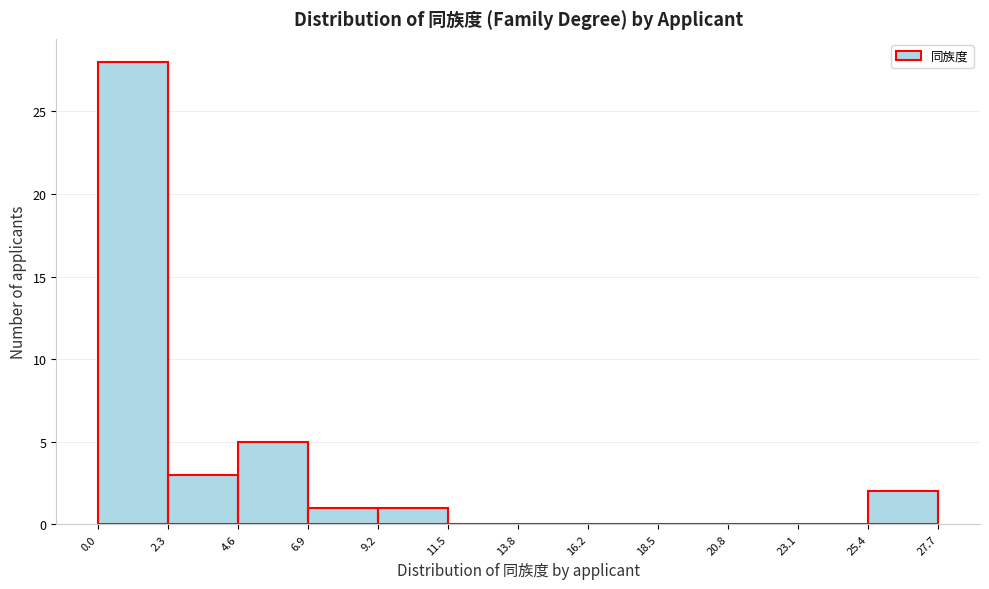

Reading left to right, list every bar in this chart as the range it spans on the x-axis followed by its height. The values are not printed on the chart, so give them approximately, as read against the axis.

0.0 to 2.3: 28
2.3 to 4.6: 3
4.6 to 6.9: 5
6.9 to 9.2: 1
9.2 to 11.5: 1
11.5 to 13.8: 0
13.8 to 16.2: 0
16.2 to 18.5: 0
18.5 to 20.8: 0
20.8 to 23.1: 0
23.1 to 25.4: 0
25.4 to 27.7: 2